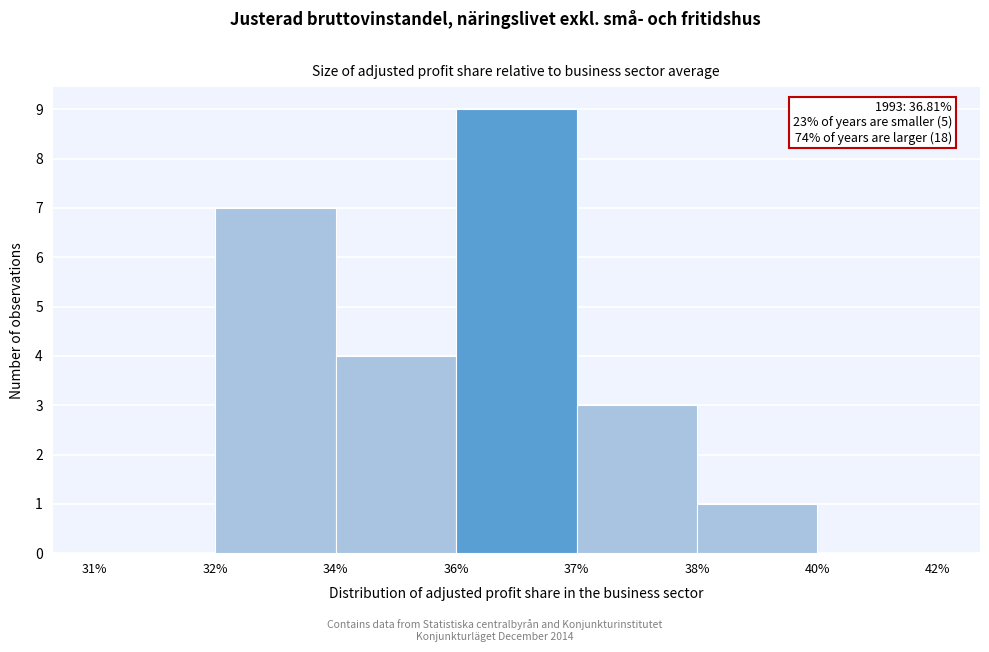

Reading left to right, list all the values displayed in this chart.

31%=0	32%=7	34%=4	36%=9	37%=3	38%=1	40%=0